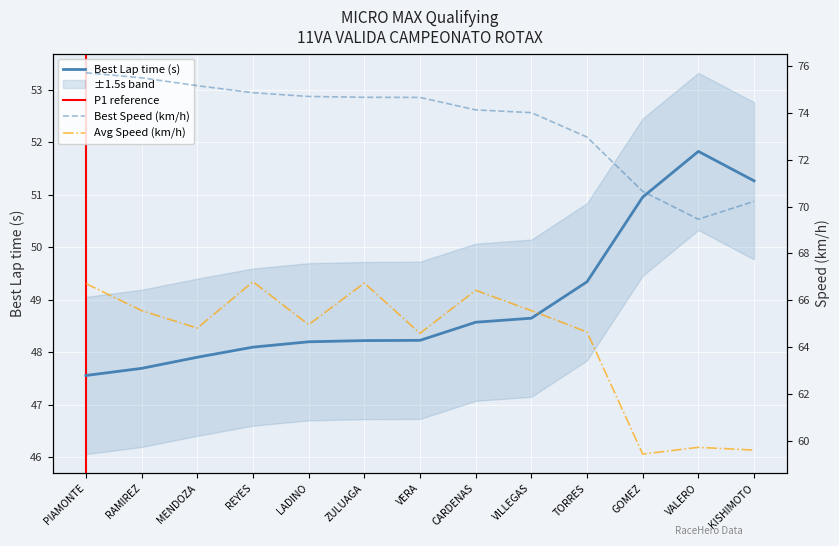

Reading left to right, extract all data points from this chart.

Best Lap time: 47.6	47.7	47.9	48.1	48.2	48.2	48.2	48.6	48.6	49.3	51.0	51.8	51.3
Best Speed: 75.7	75.5	75.2	74.9	74.7	74.7	74.7	74.1	74.0	73.0	70.6	69.5	70.2
Average Speed: 66.7	65.6	64.8	66.8	65.0	66.7	64.6	66.4	65.6	64.6	59.4	59.7	59.6